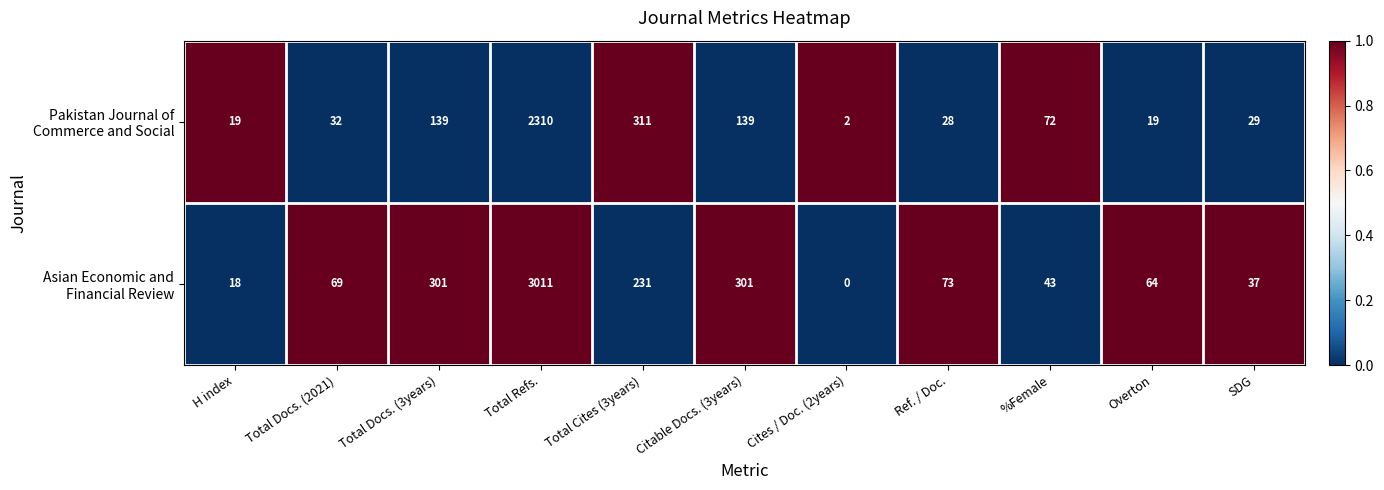

What is the difference between the highest and lowest values at %Female?

29